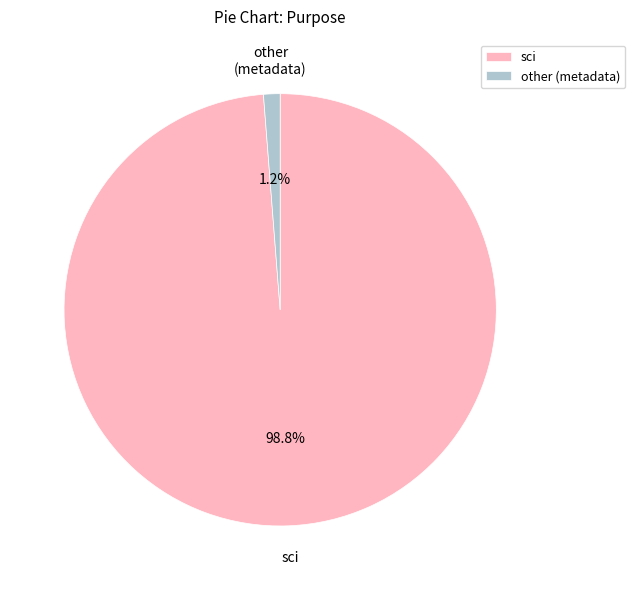

The sci slice represents 89% of the pie. True or false?

False